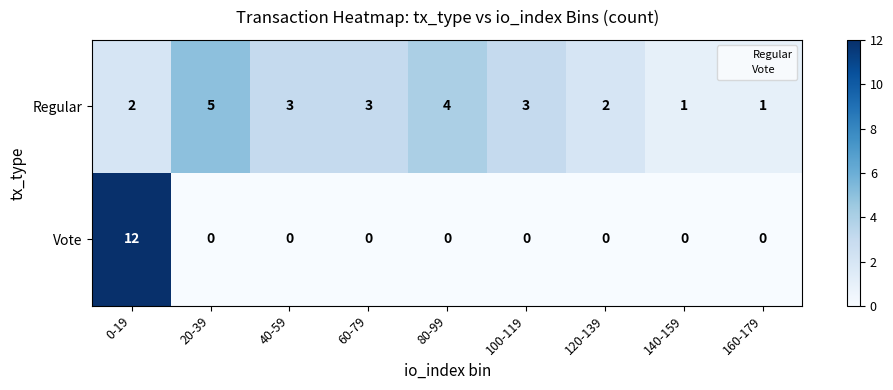

The Vote series shows 7 at 100-119. True or false?

False